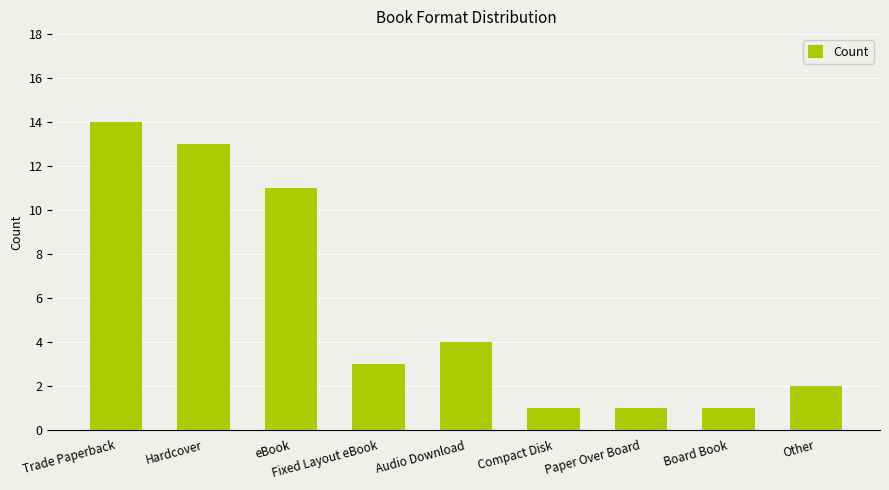

The chart shows a value of 14 at Trade Paperback. True or false?

True